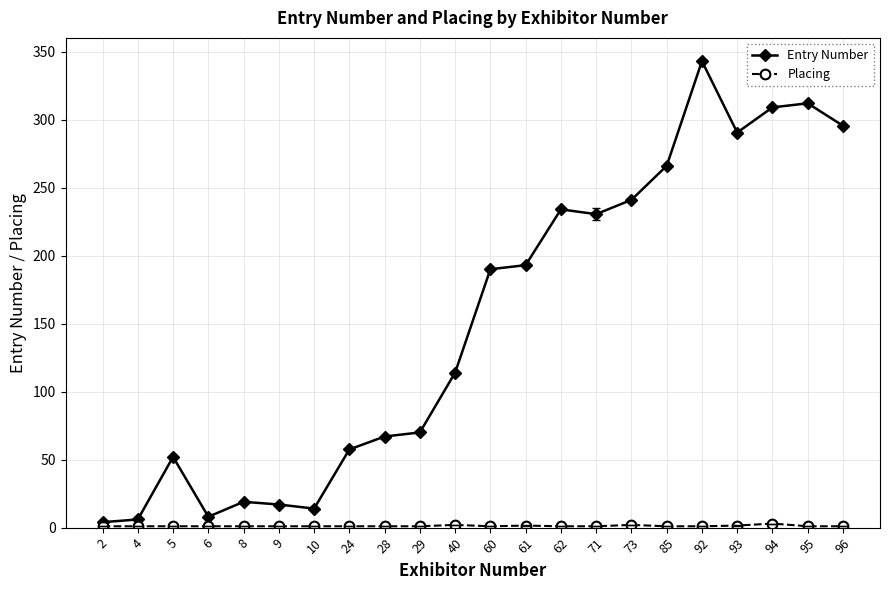

True or false: Entry Number has more than 1 interior local peaks.

True